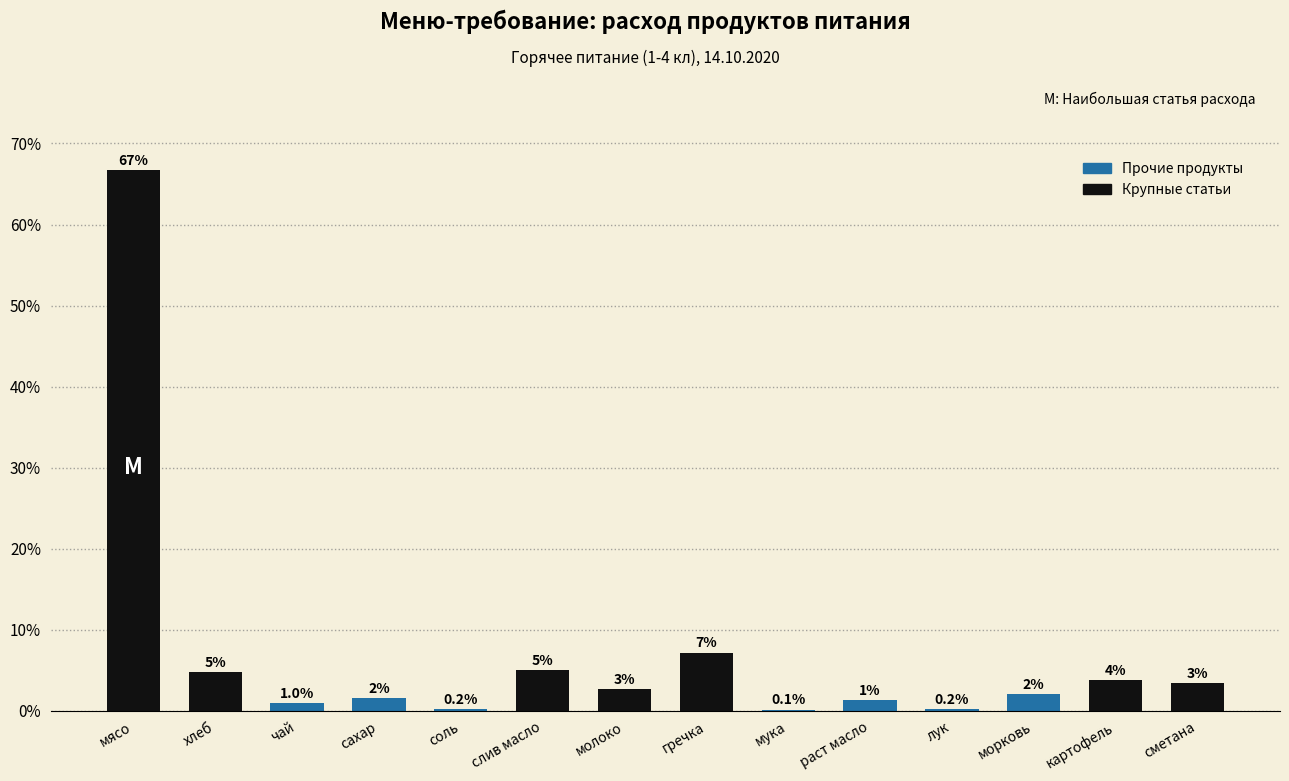

Between молоко and хлеб, which is larger?

хлеб